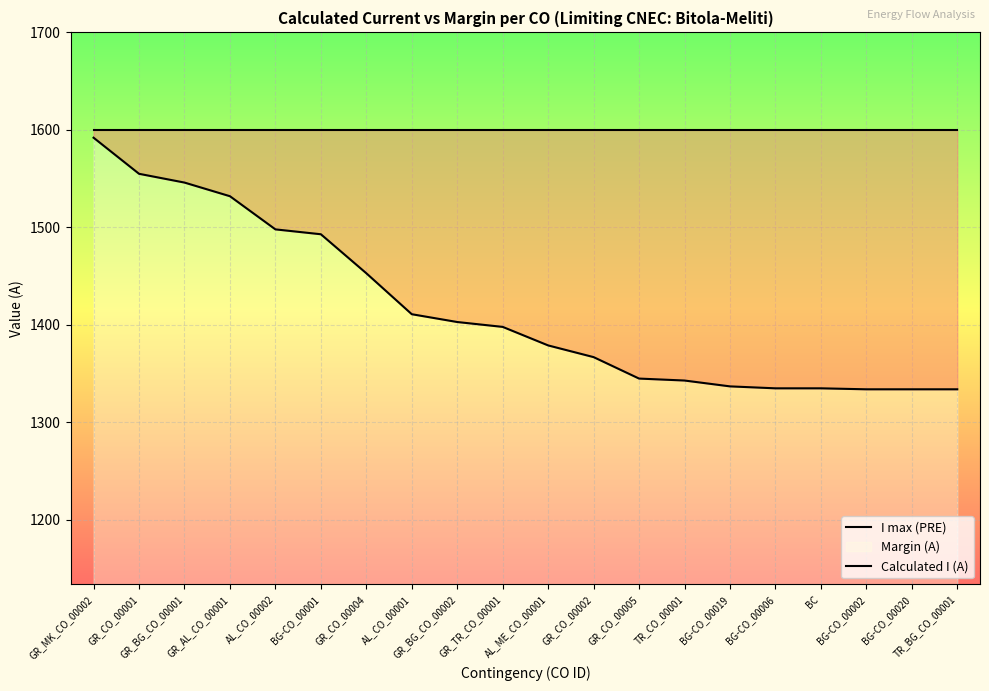

What is the difference between the highest and lowest values at GR_AL_CO_00001?

68